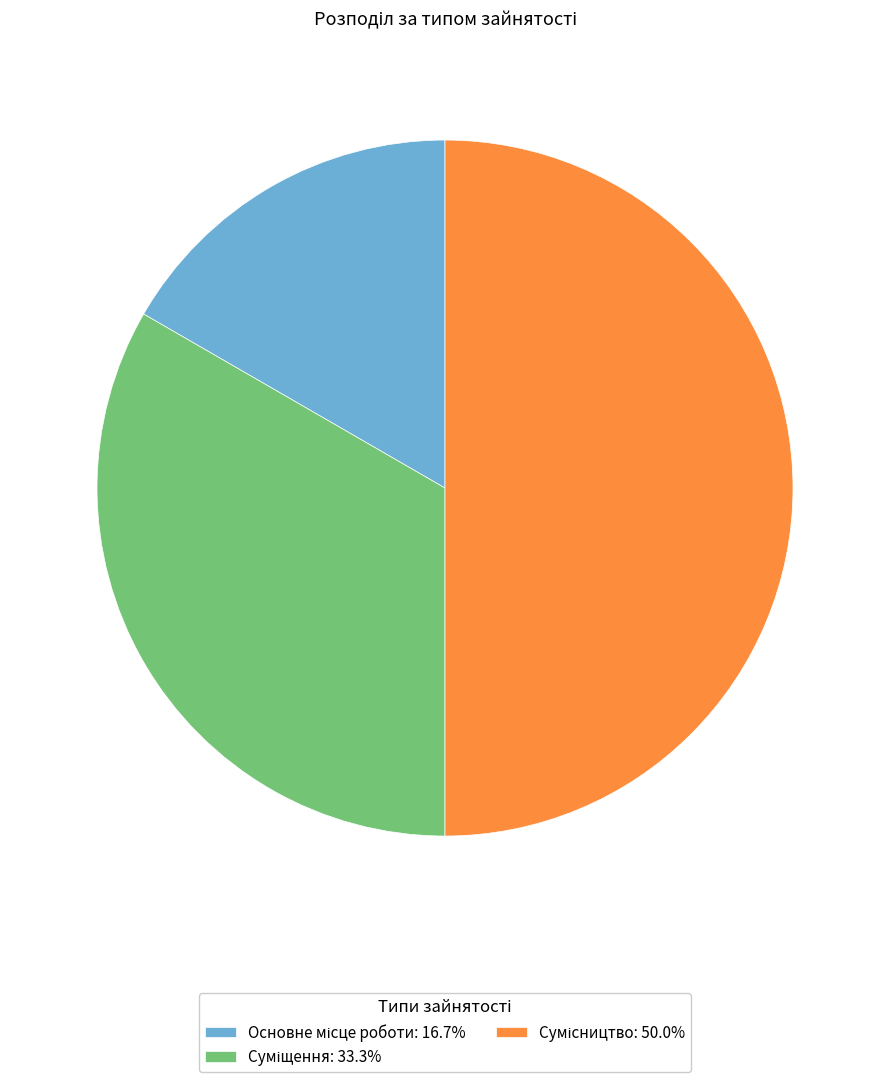

Combined, what portion of the pie is Основне місце роботи and Суміщення?

50.0%